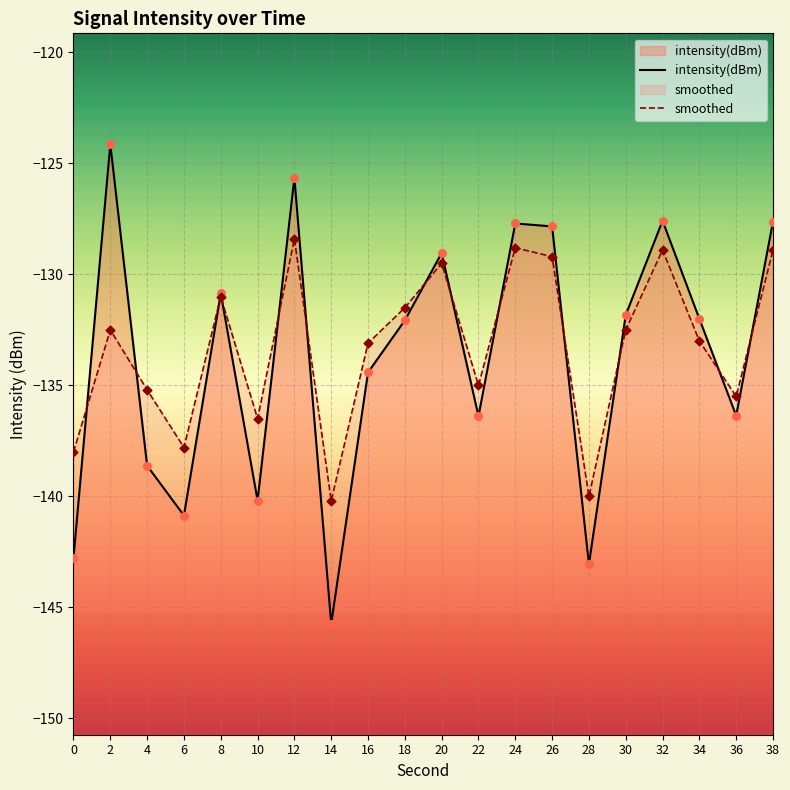

At how many categories does at least one series exceed -135?

12